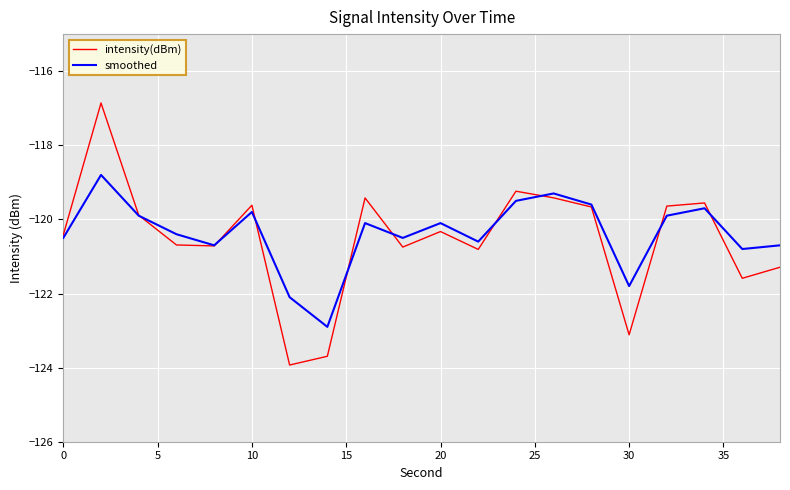

Rank the series by their maximum value, from lowest to highest.

smoothed, intensity(dBm)